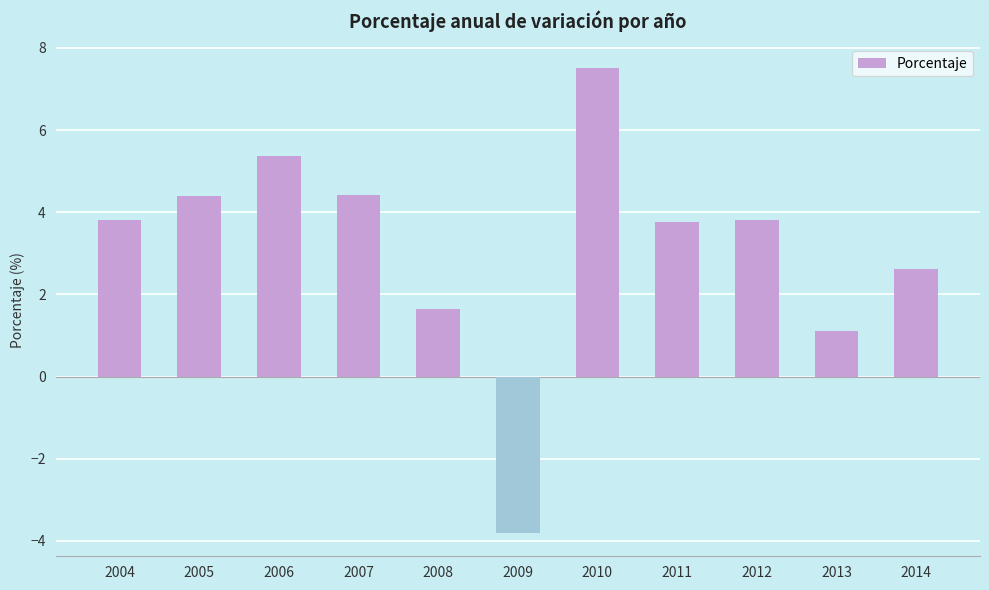

What is the ratio of the value at 2014 to the value at 2007?

0.6